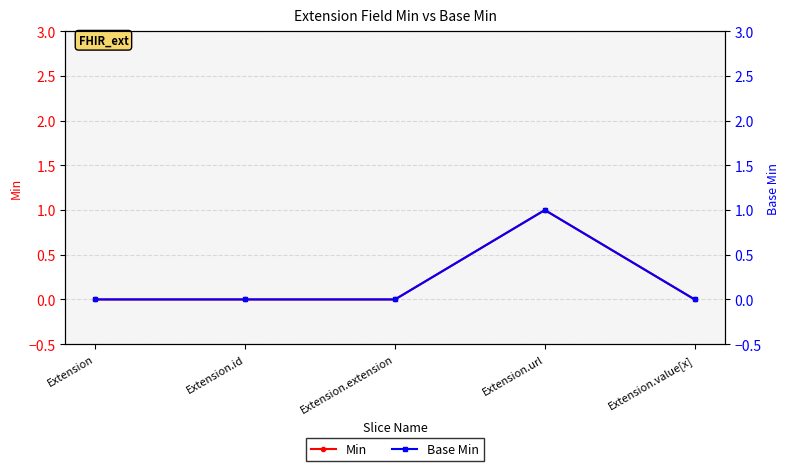

What are all the series names shown in the legend?

Min, Base Min